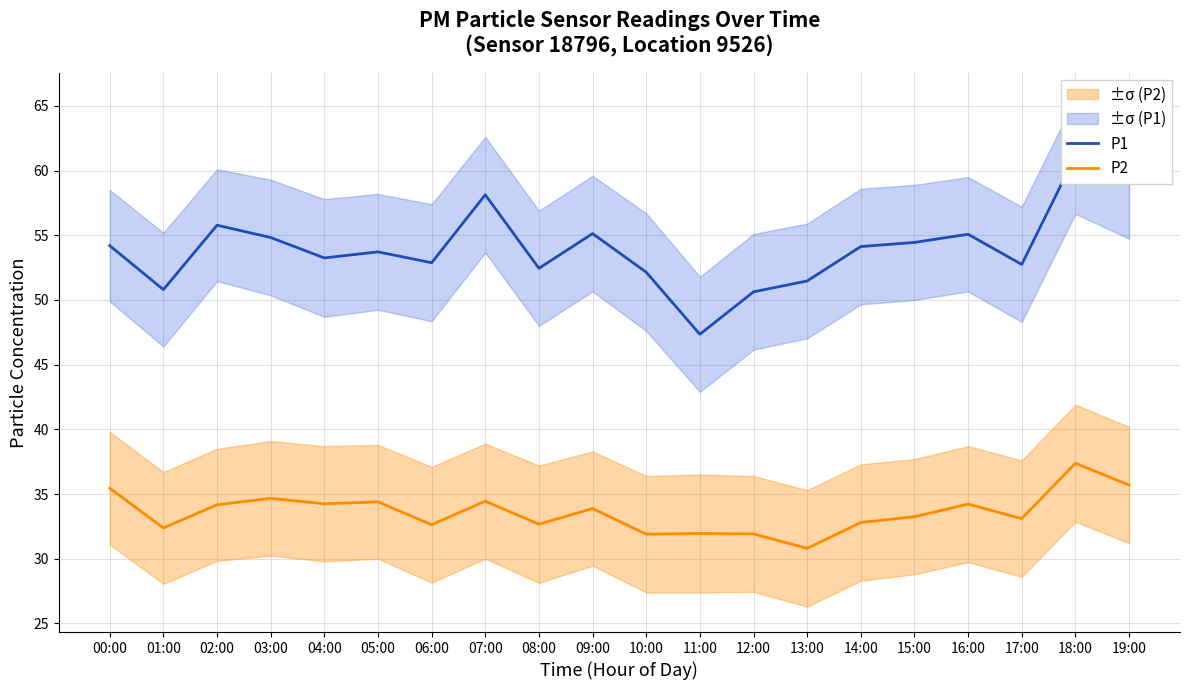

What is the total value across all series at 03:00?

89.5